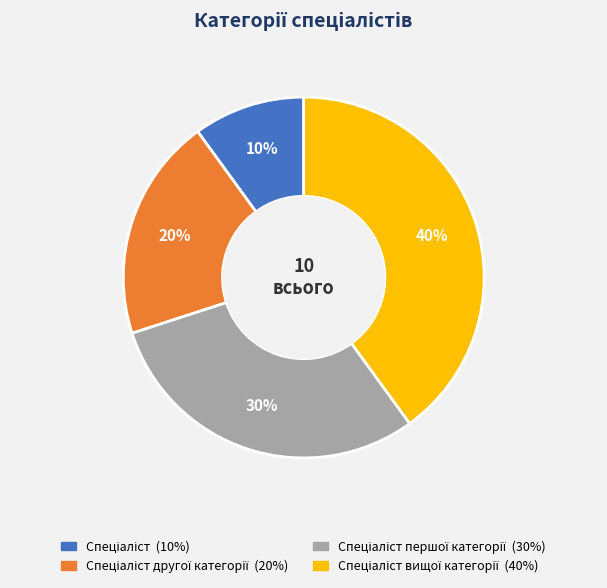

How many slices are in this pie chart?

4